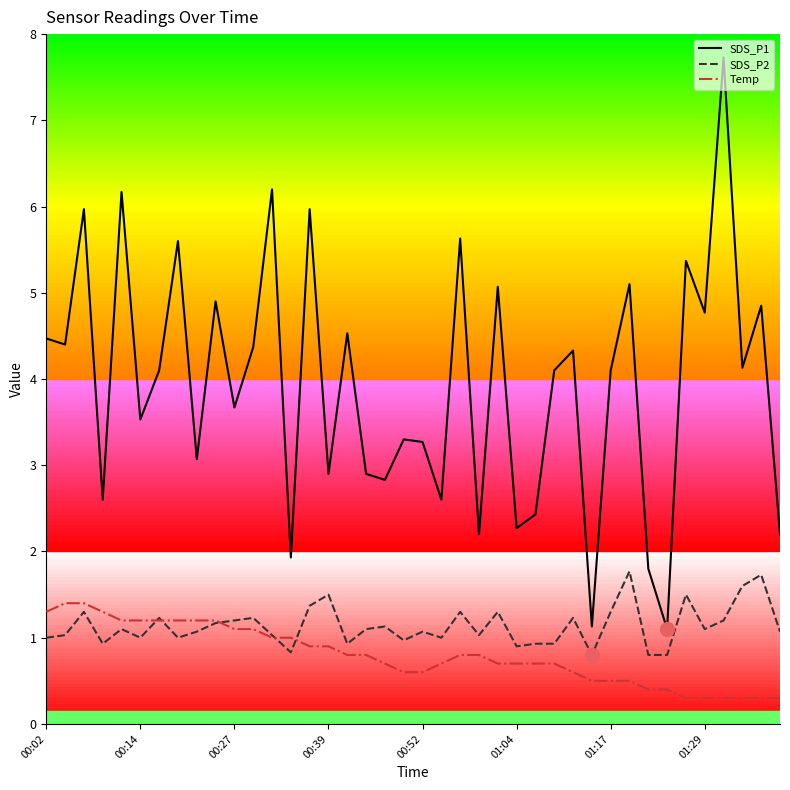

List the series in order of their peak value, lowest first.

Temp, SDS_P2, SDS_P1